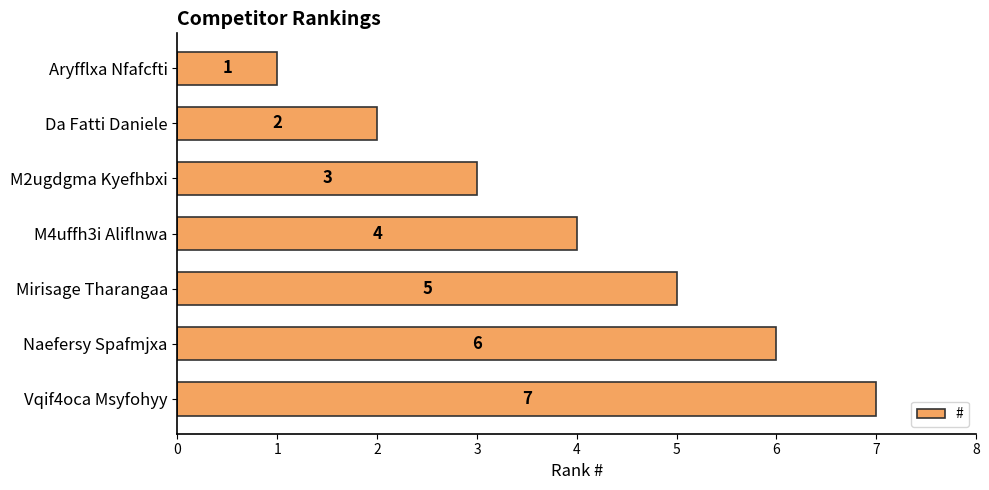

What is the smallest value displayed?

1